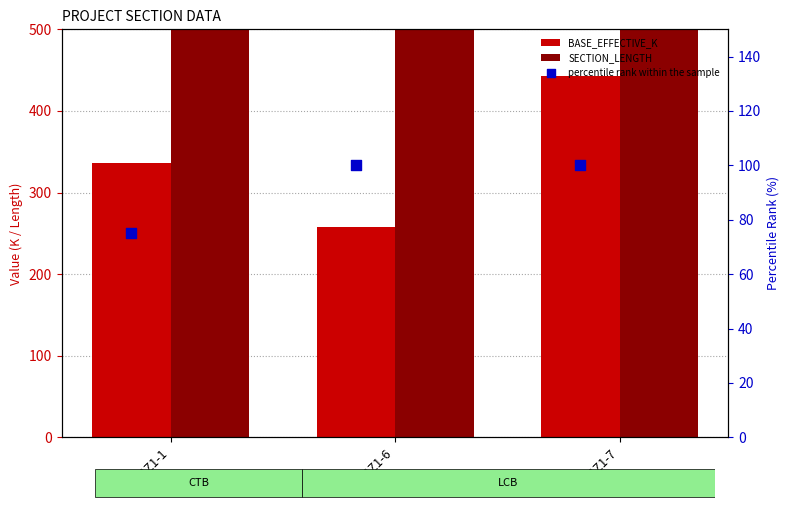

Which series contains the lowest Y value?

percentile rank within the sample